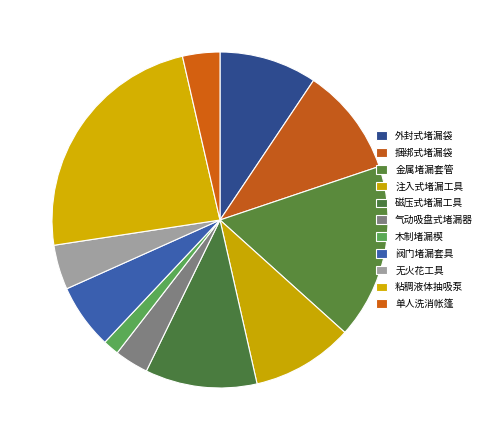

How many segments does this pie chart have?

11